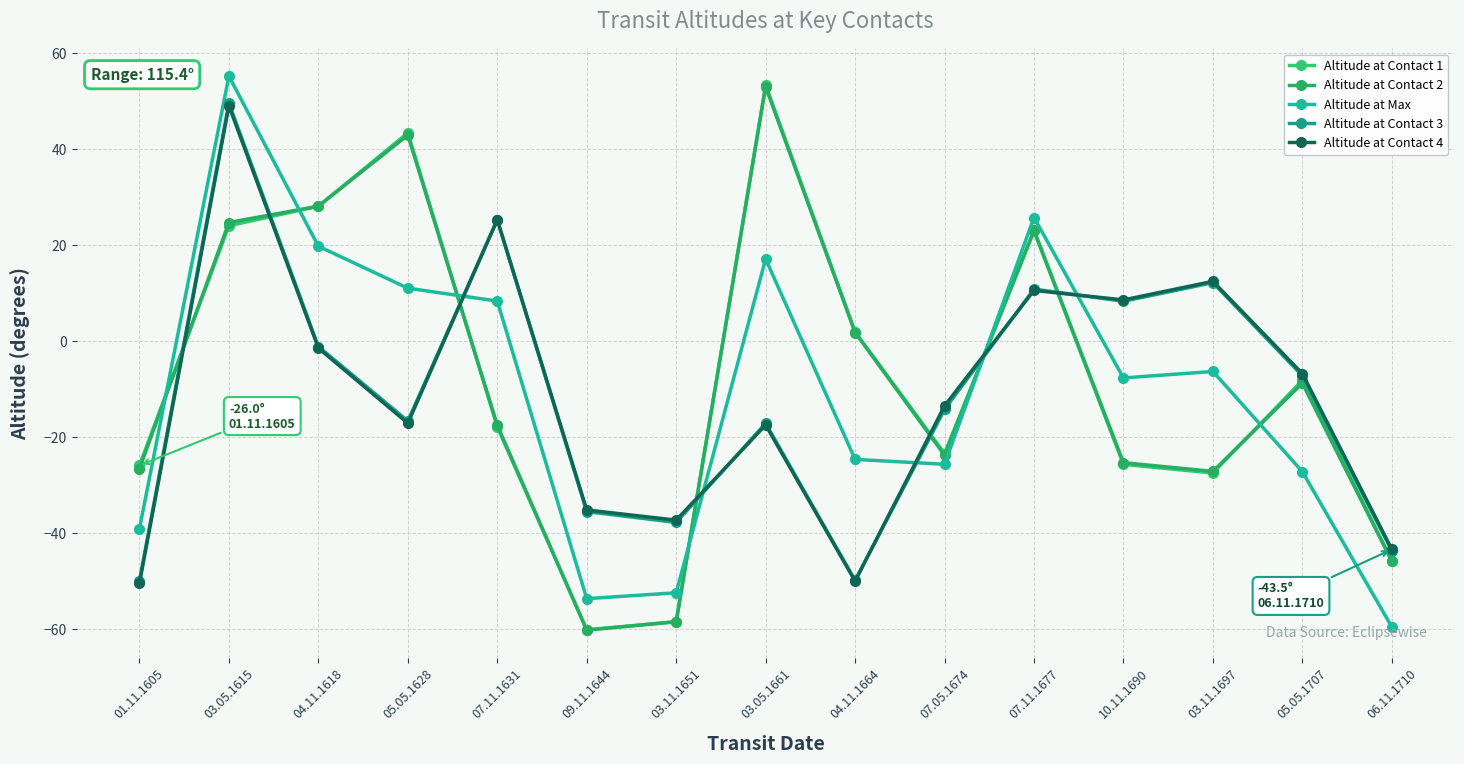

What is the total value across all series at 04.11.1618?

73.1